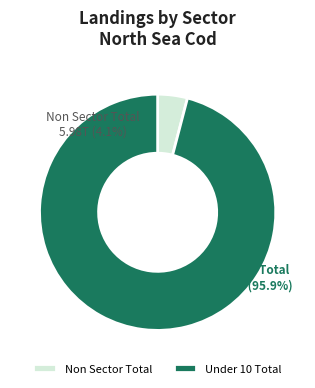

To the nearest percent, what percentage of the pie is Under 10 Total?

96%